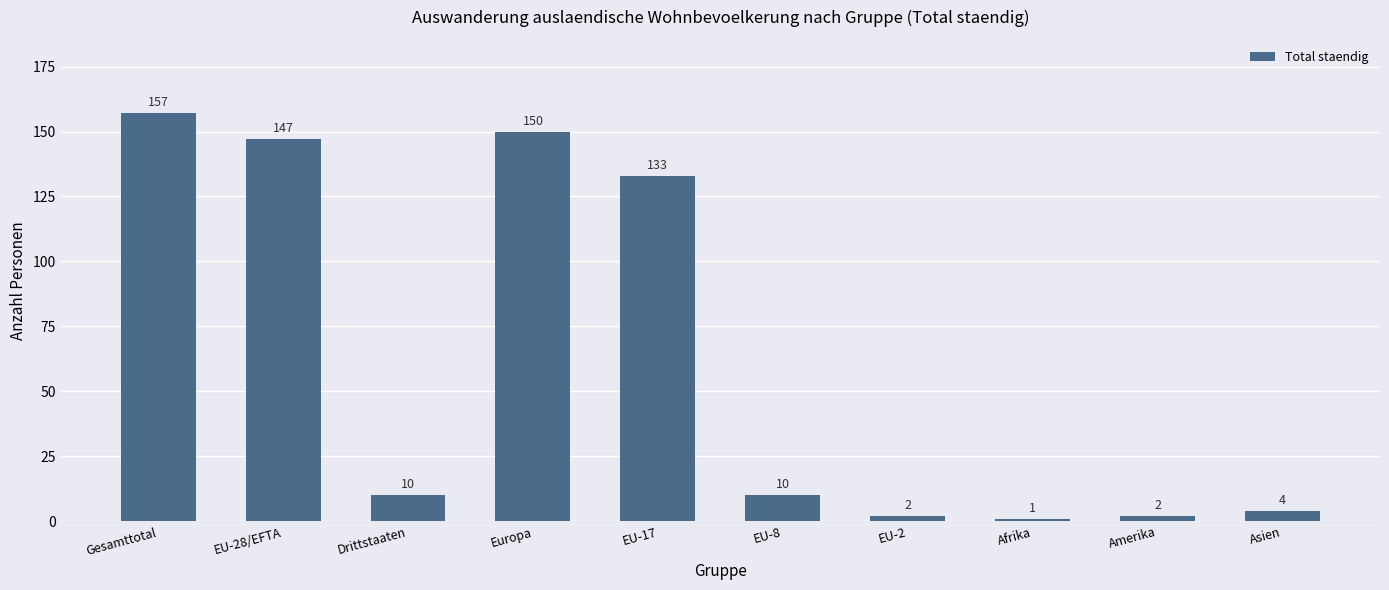

What is the change in value from Amerika to Asien?

+2